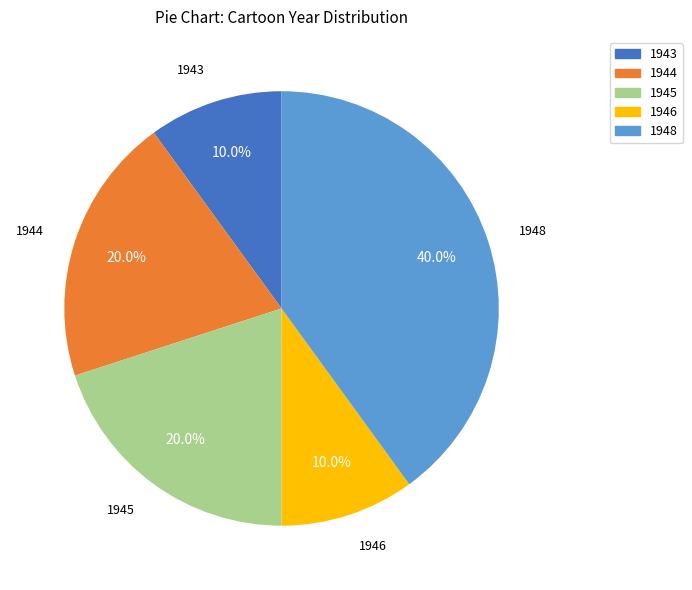

What percentage is the 1946 slice, to the nearest percent?

10%